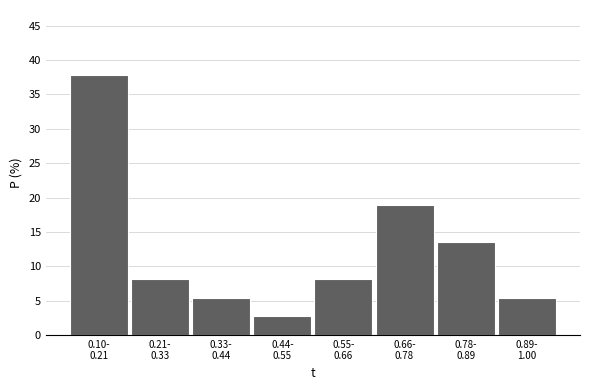

Reading left to right, transcribe all the data shown in this chart.

37.8	8.1	5.4	2.7	8.1	18.9	13.5	5.4